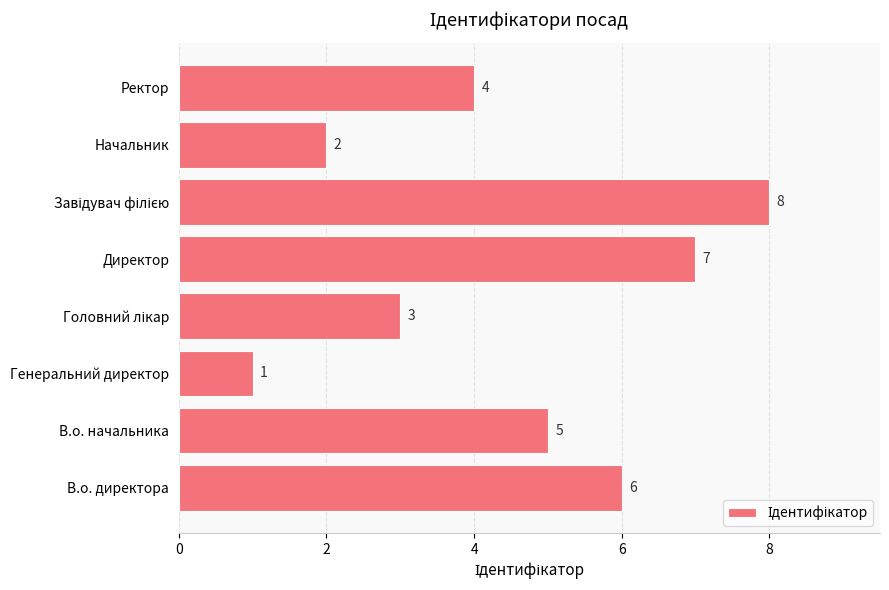

Reading bottom to top, transcribe all the data shown in this chart.

6	5	1	3	7	8	2	4